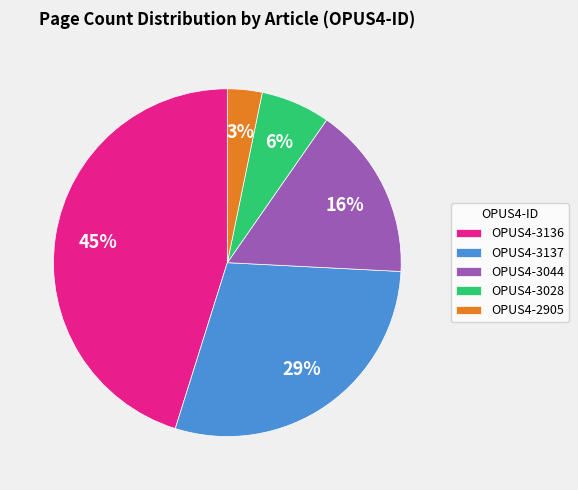

To the nearest percent, what is the difference between the largest and smallest slice percentages?

42%